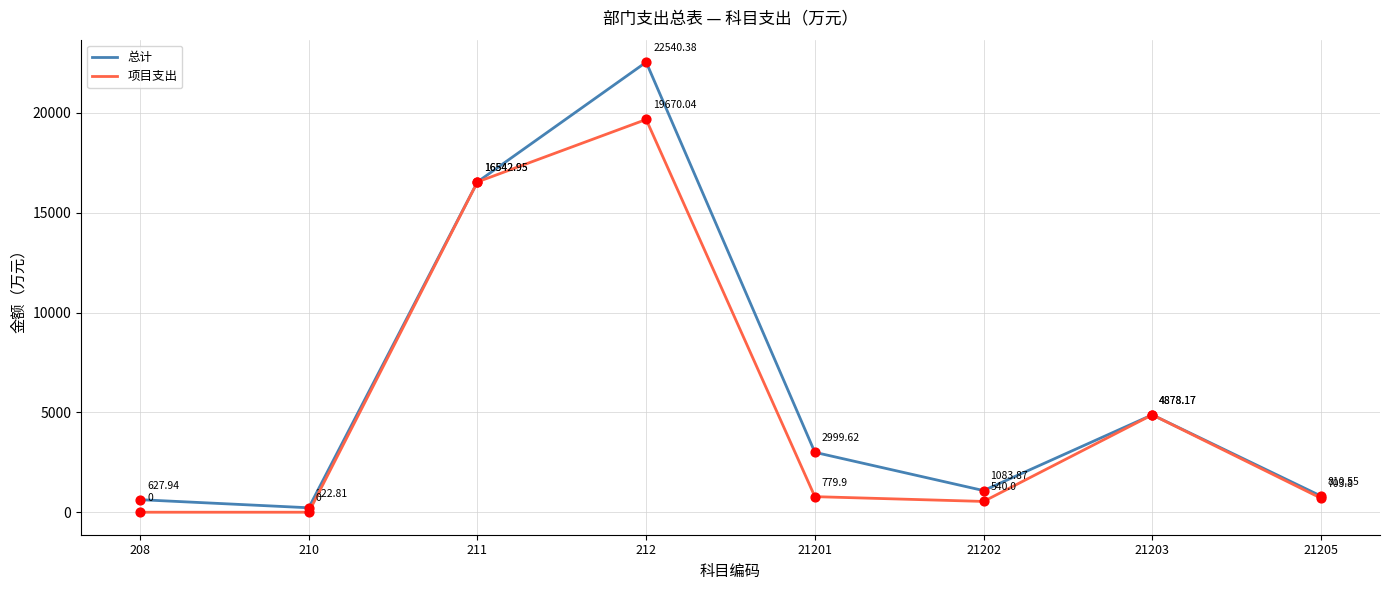

What is the difference between the highest and lowest values at 21201?

2219.7